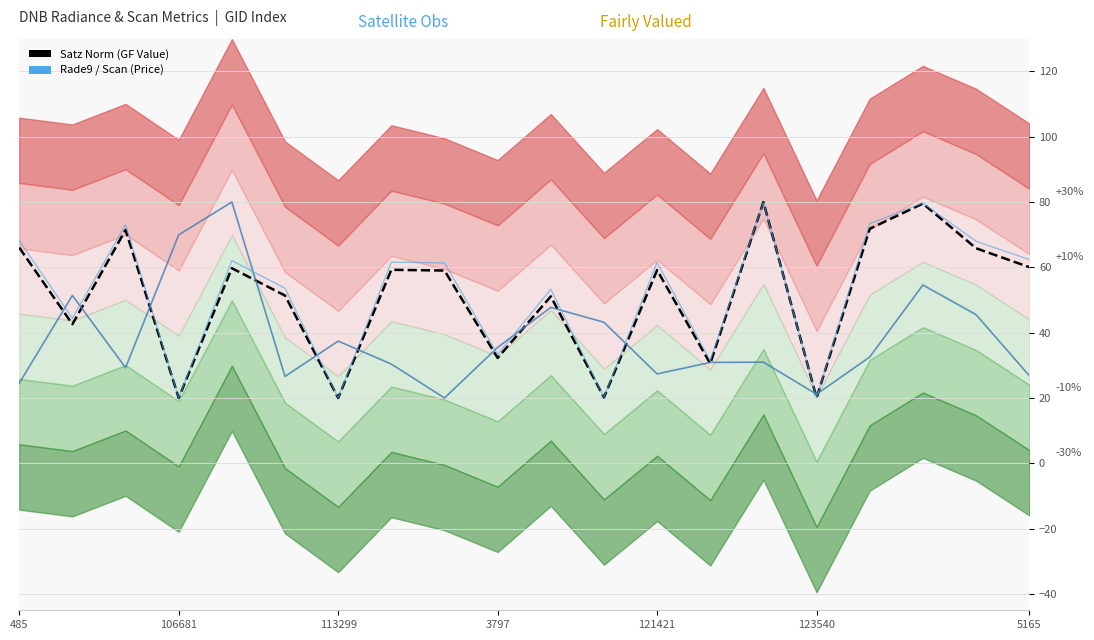

What is the difference between the second highest and second lowest values in the Satz (norm) series?

59.5